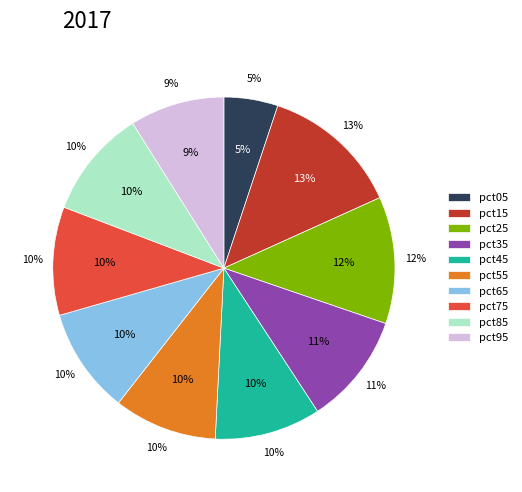

Which category has the biggest portion of the pie?

pct15